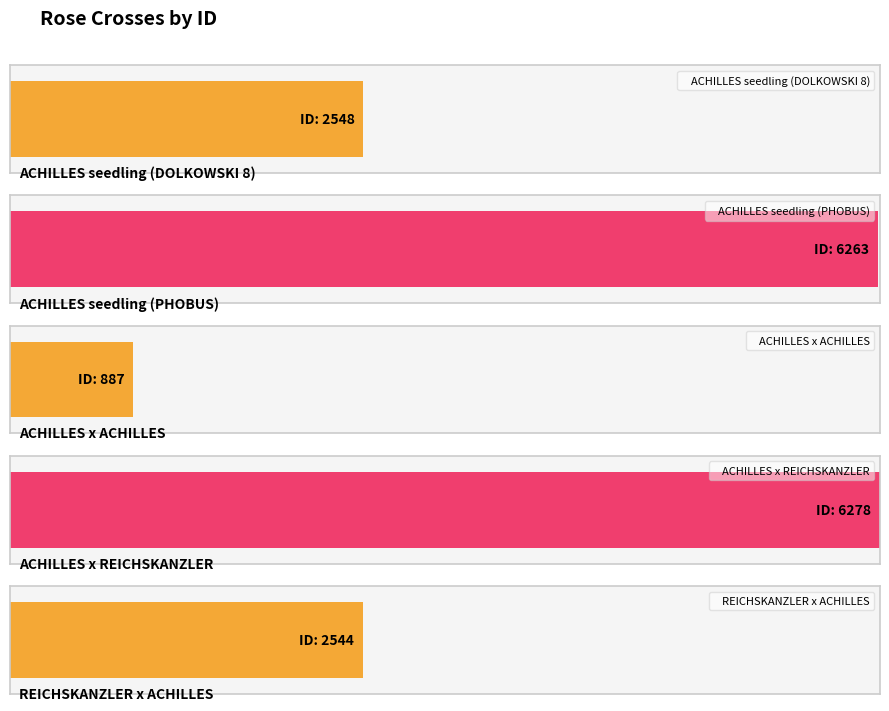

Reading right to left, extract all data points from this chart.

REICHSKANZLER x ACHILLES=2544	ACHILLES x REICHSKANZLER=6278	ACHILLES x ACHILLES=887	ACHILLES seedling (PHOBUS)=6263	ACHILLES seedling (DOLKOWSKI 8)=2548